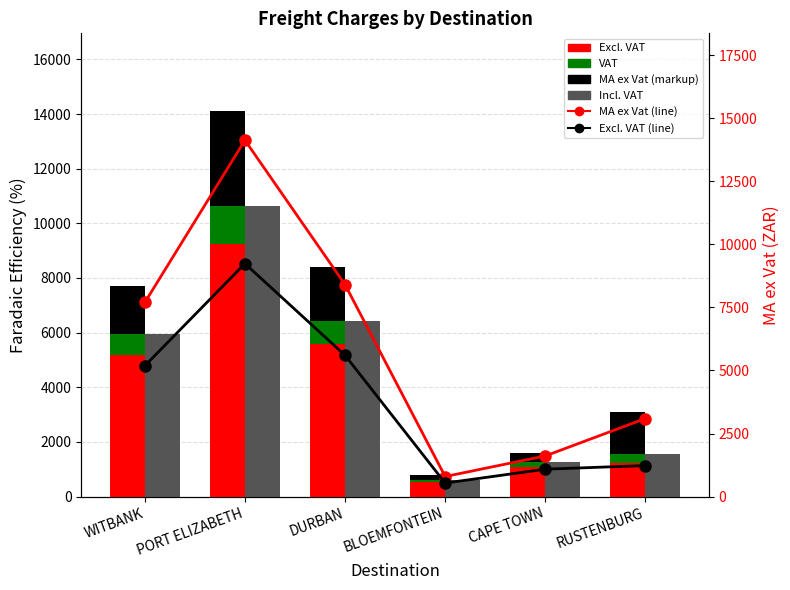

What is the sum of all MA ex Vat (line) values?

35725.6